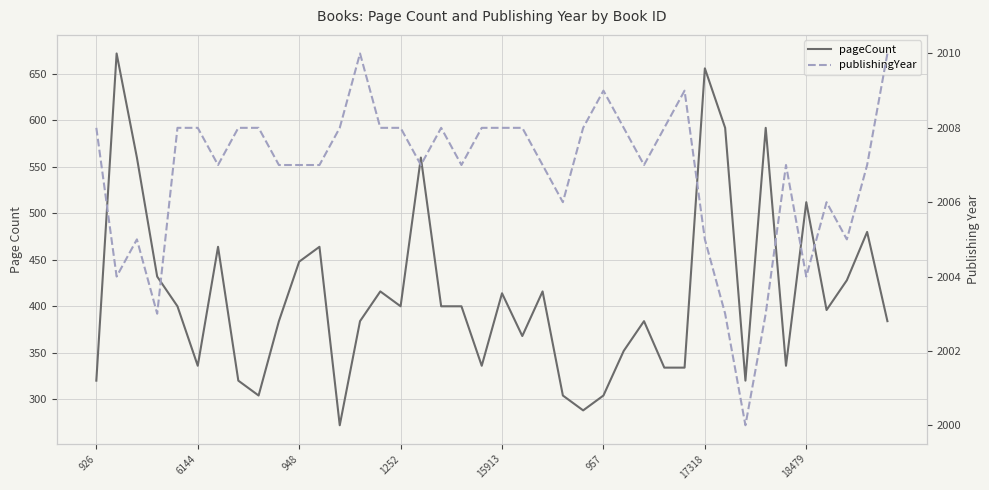

How many series are shown in this chart?

2